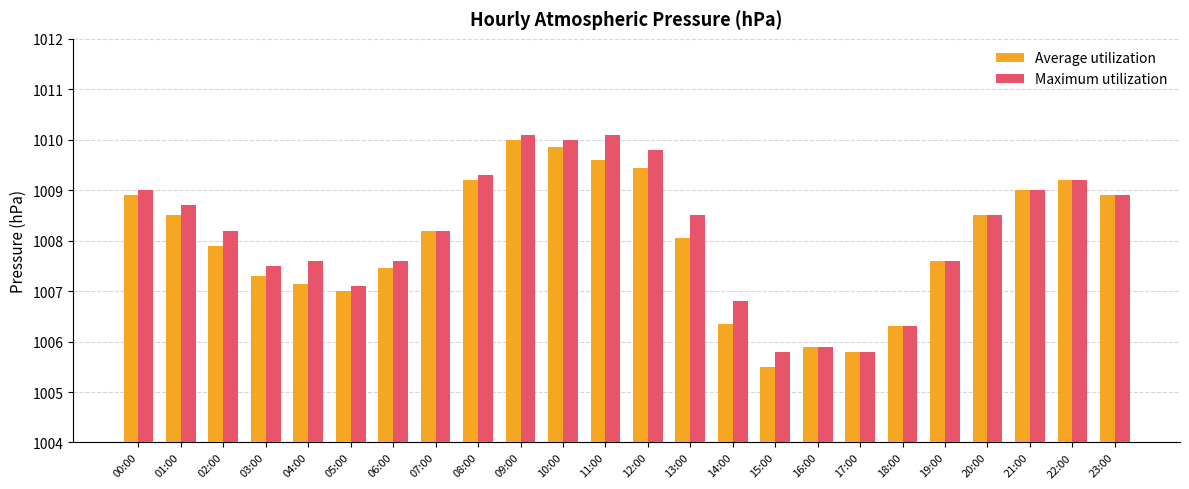

True or false: Maximum utilization has a value of 1009.2 at 22:00.

True